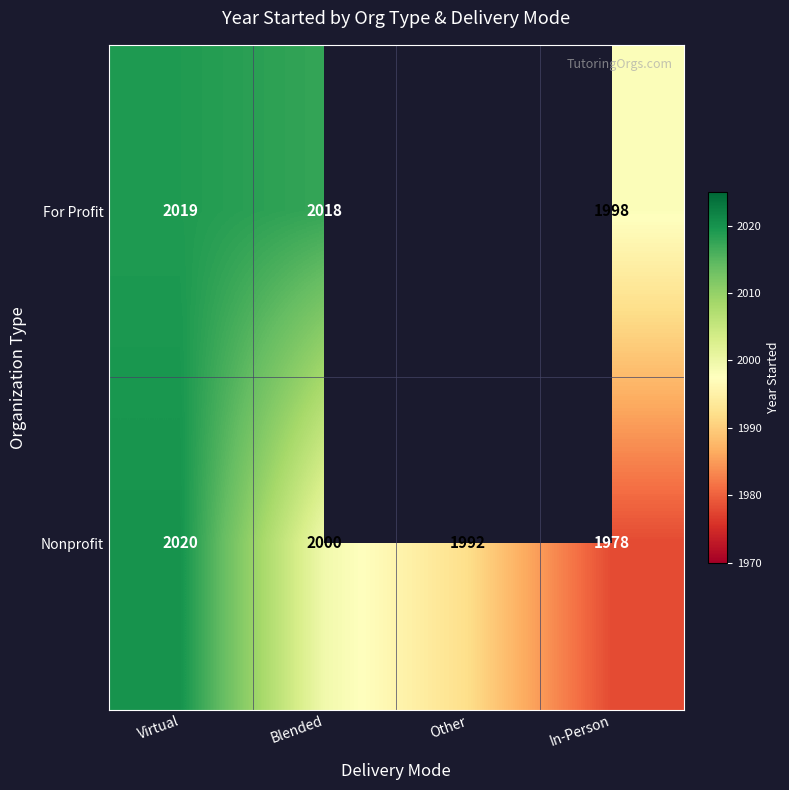

How many distinct data groups are displayed?

2